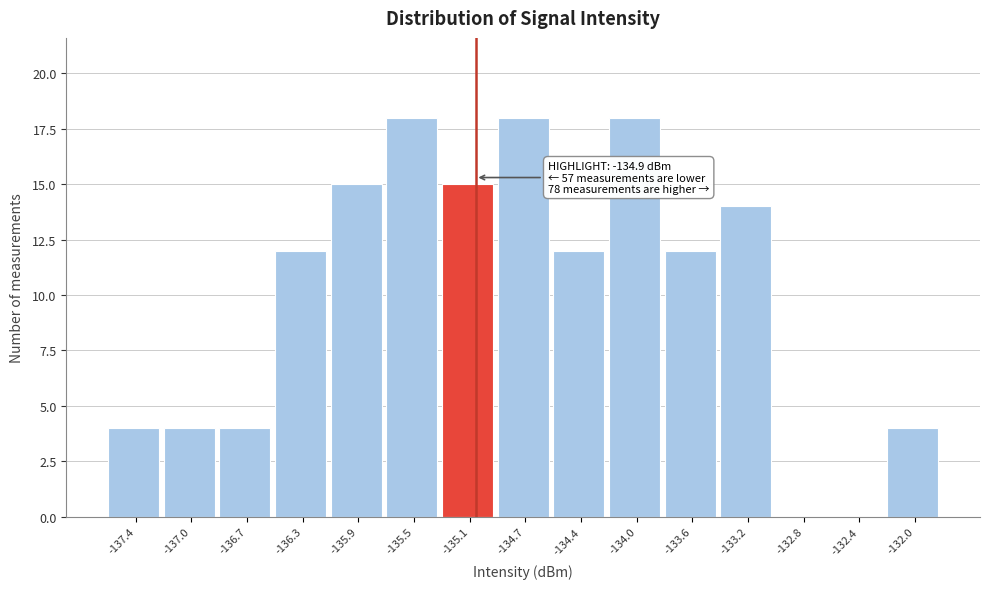

Reading left to right, what are all the values shown in this chart?

-137.4=4	-137.0=4	-136.7=4	-136.3=12	-135.9=15	-135.5=18	-135.1=15	-134.7=18	-134.4=12	-134.0=18	-133.6=12	-133.2=14	-132.8=0	-132.4=0	-132.0=4